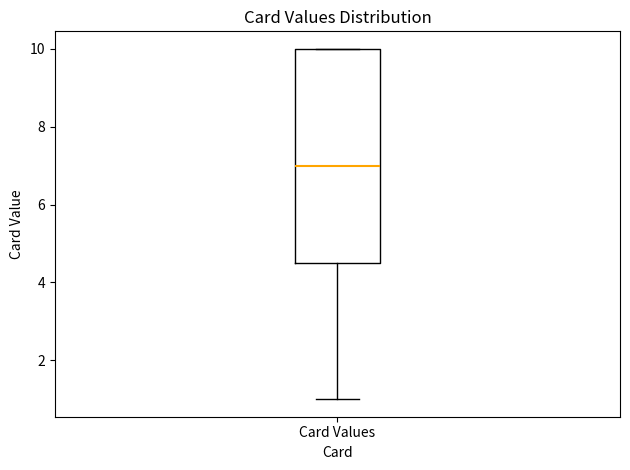

Transcribe this box plot: give where the median line is, the range the box spans, and where the two whiskers end, as read against the y-axis. The values are not printed on the chart, so give them approximately, as read against the axis.

median 7.0, box 4.6 to 10.0, whiskers 1.0 to 10.0